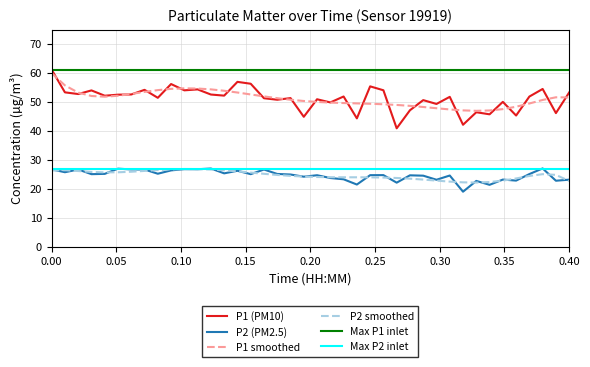

What is the difference between the second highest and second lowest values in the P1 series?

14.8